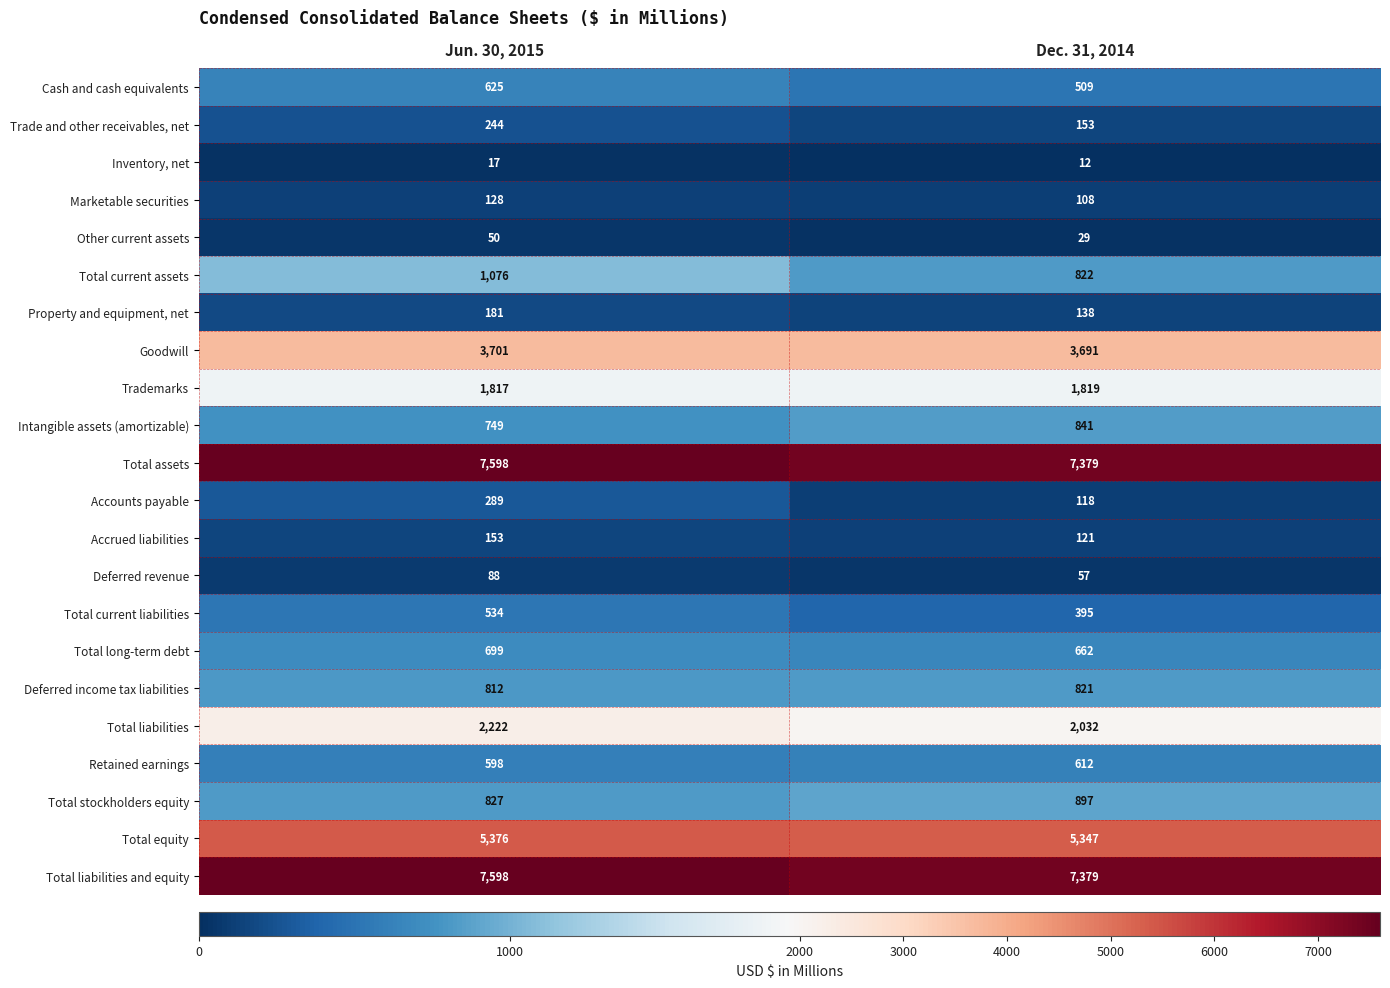

True or false: Total stockholders equity has a value of 897 at Dec. 31, 2014.

True